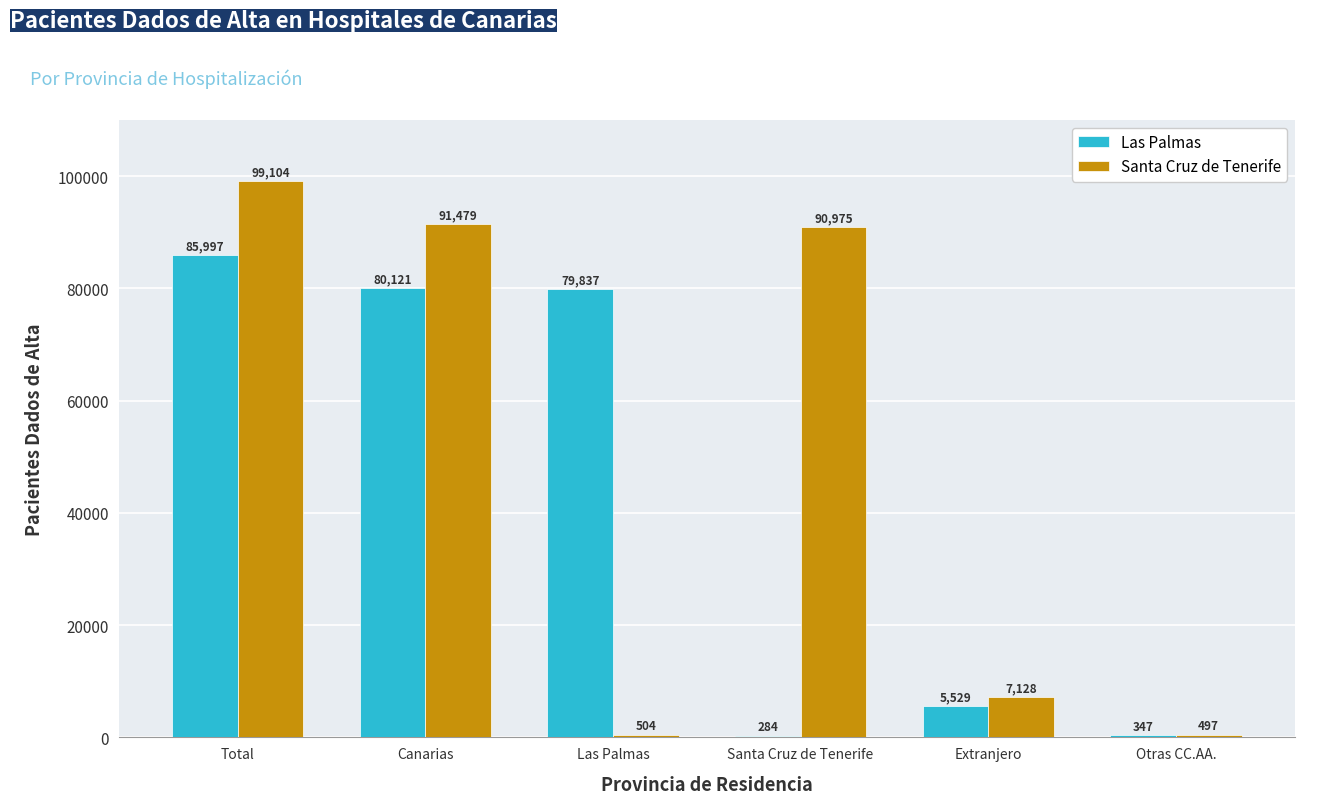

How many categories are shown in the chart?

6